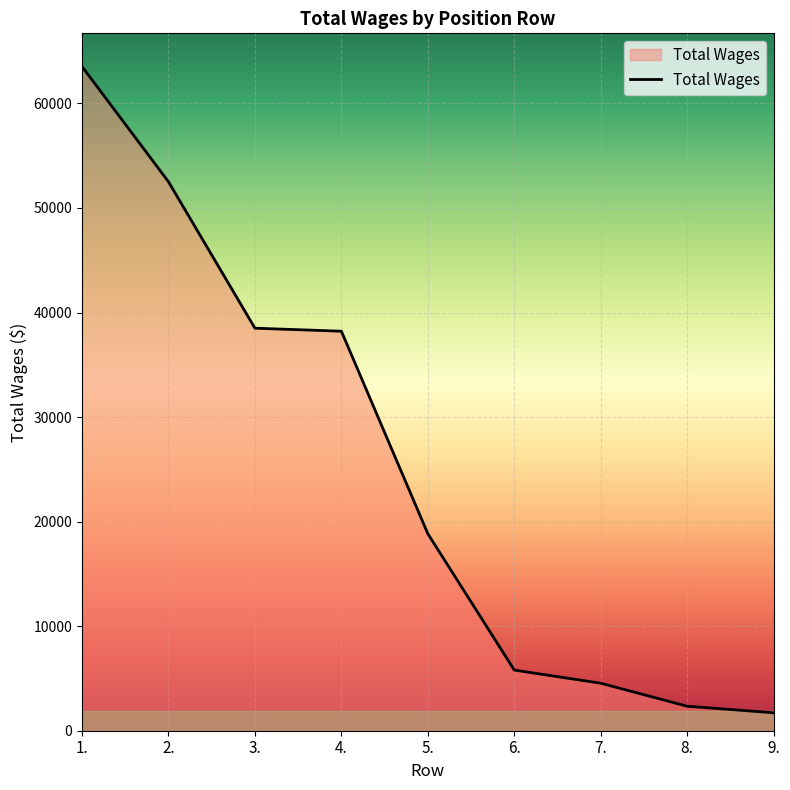

At which category does the chart reach its minimum across all series?

9.